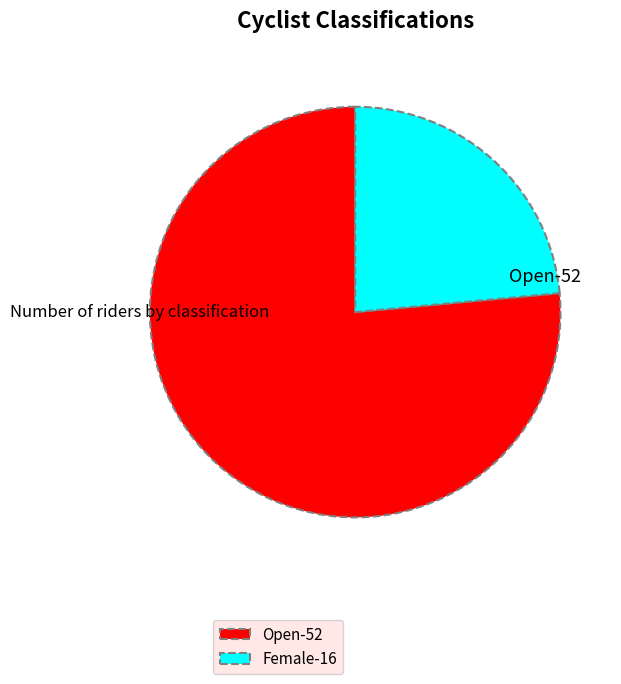

Rank the categories by value from lowest to highest.

Female, Open